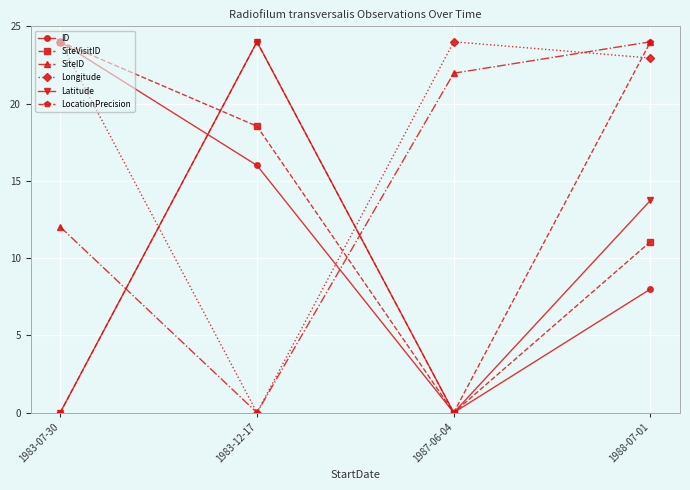

What are all the series names shown in the legend?

ID, SiteVisitID, SiteID, Longitude, Latitude, LocationPrecision